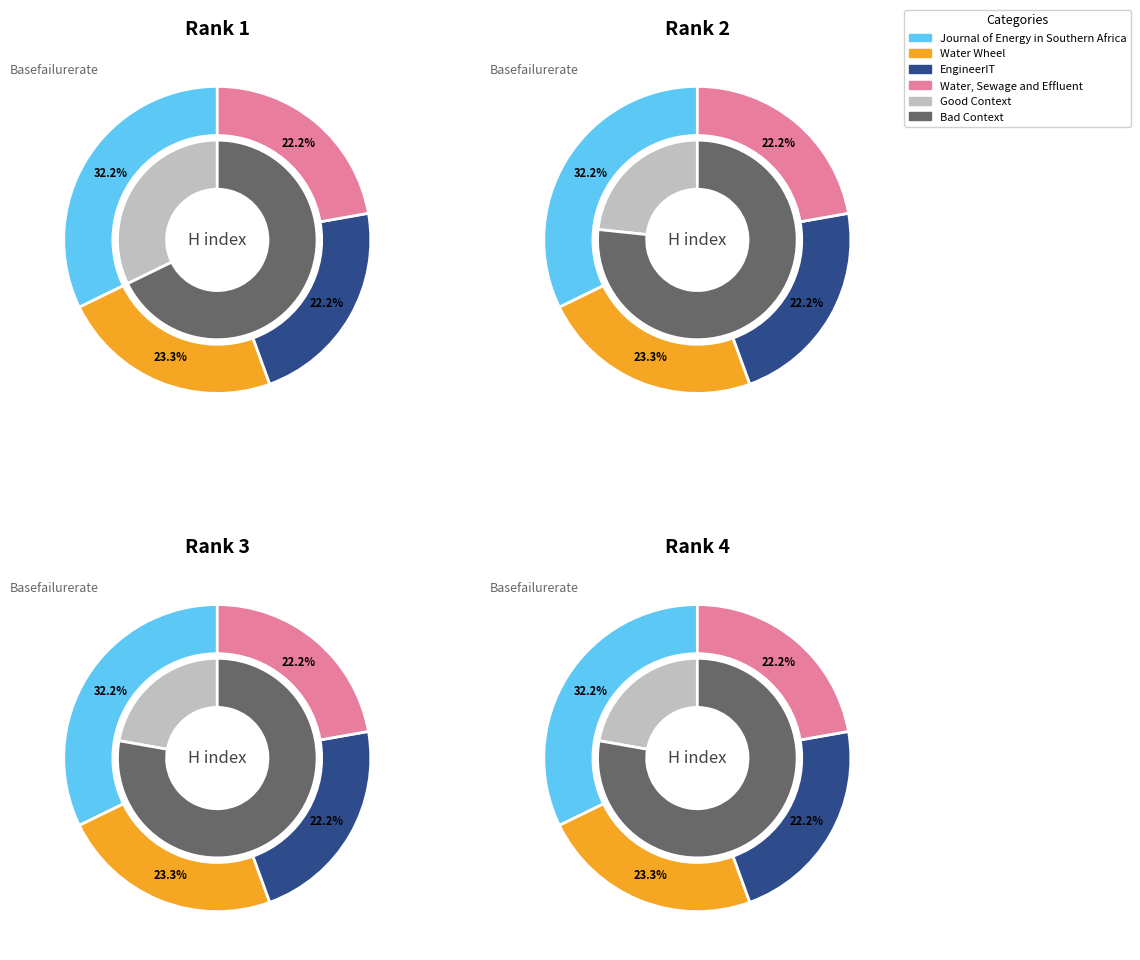

Between Water, Sewage and Effluent and EngineerIT, which is larger?

Water, Sewage and Effluent